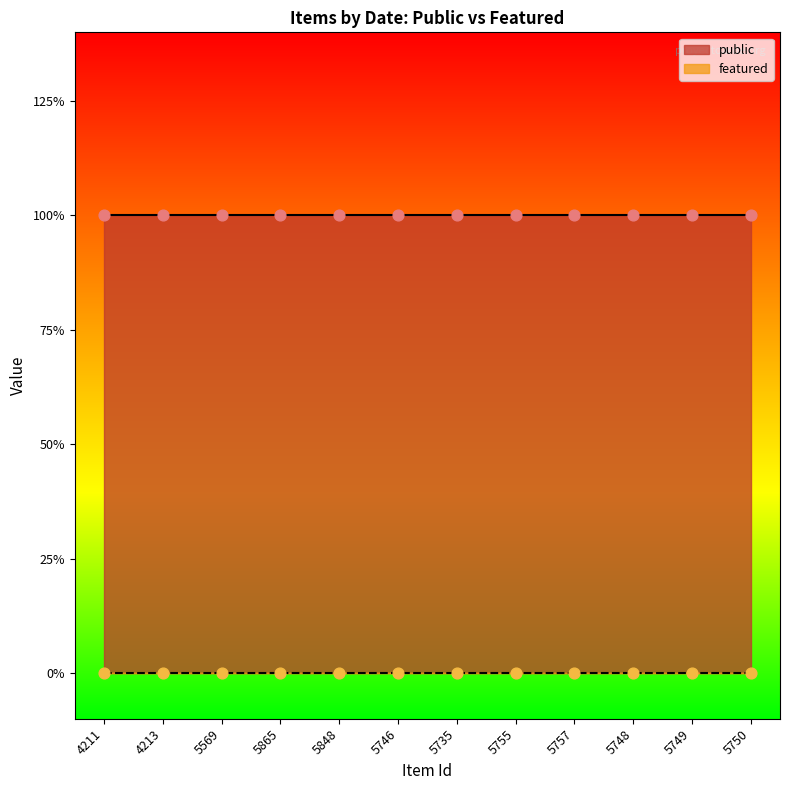

What are all the series names shown in the legend?

public, featured